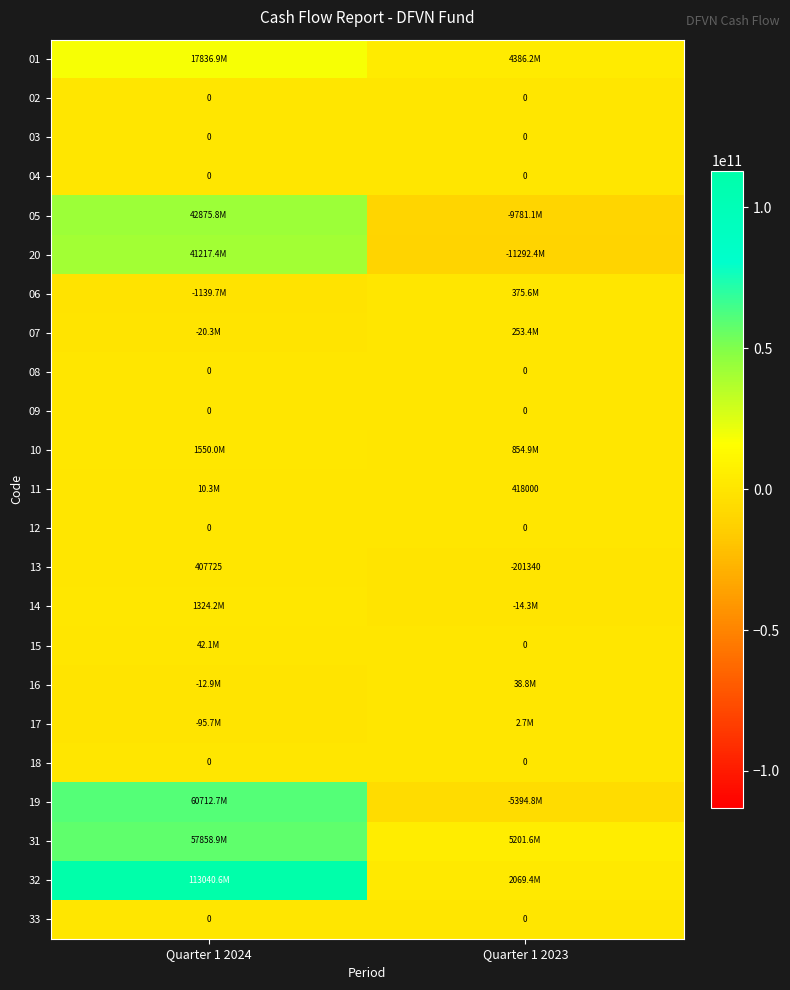

Which category has the lowest value in the 05 series?

Quarter 1 2023